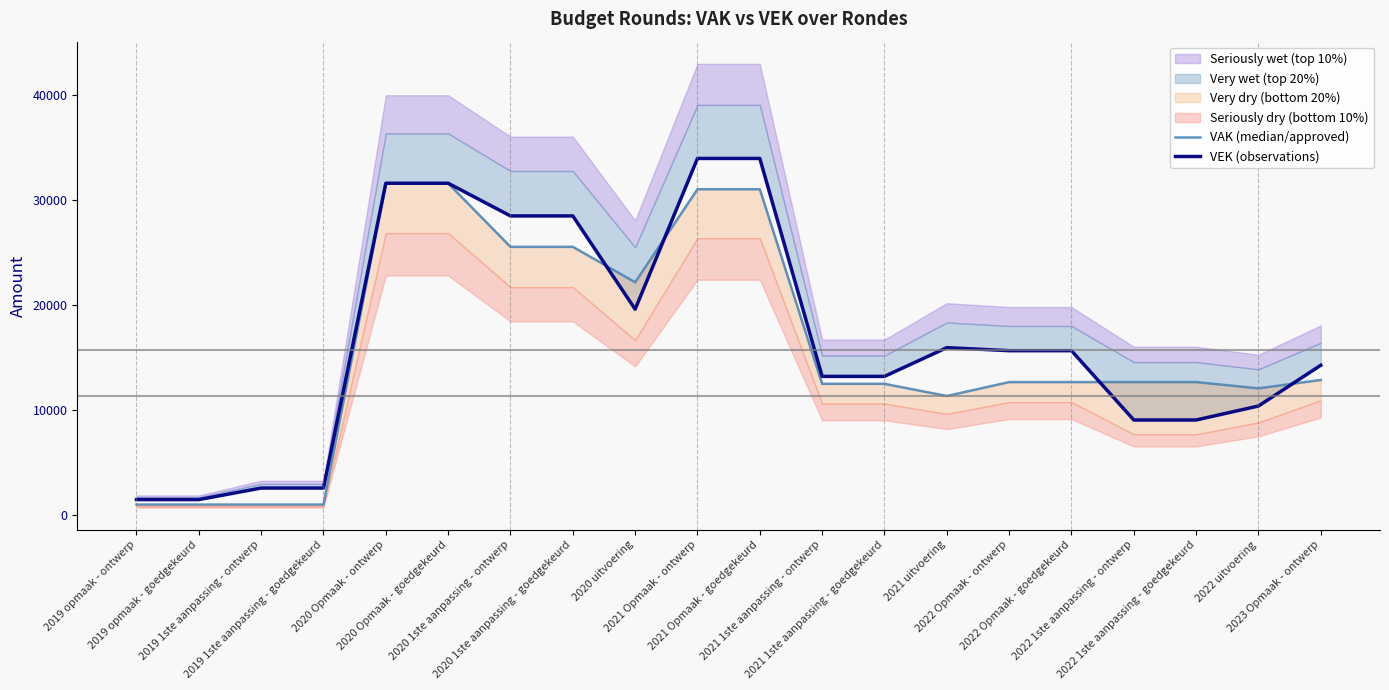

Rank the categories by VEK (observations) value from highest to lowest.

2021 Opmaak - ontwerp, 2021 Opmaak - goedgekeurd, 2020 Opmaak - ontwerp, 2020 Opmaak - goedgekeurd, 2020 1ste aanpassing - ontwerp, 2020 1ste aanpassing - goedgekeurd, 2020 uitvoering, 2021 uitvoering, 2022 Opmaak - ontwerp, 2022 Opmaak - goedgekeurd, 2023 Opmaak - ontwerp, 2021 1ste aanpassing - ontwerp, 2021 1ste aanpassing - goedgekeurd, 2022 uitvoering, 2022 1ste aanpassing - ontwerp, 2022 1ste aanpassing - goedgekeurd, 2019 1ste aanpassing - ontwerp, 2019 1ste aanpassing - goedgekeurd, 2019 opmaak - ontwerp, 2019 opmaak - goedgekeurd